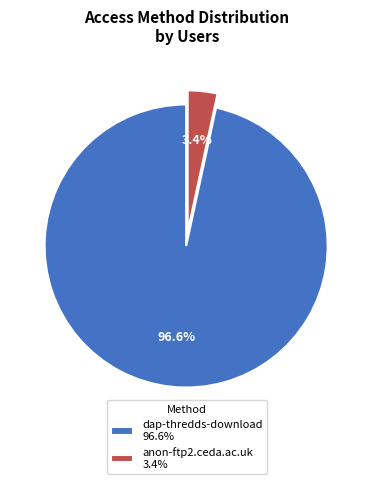

What percentage is the anon-ftp2.ceda.ac.uk slice, to the nearest percent?

3%